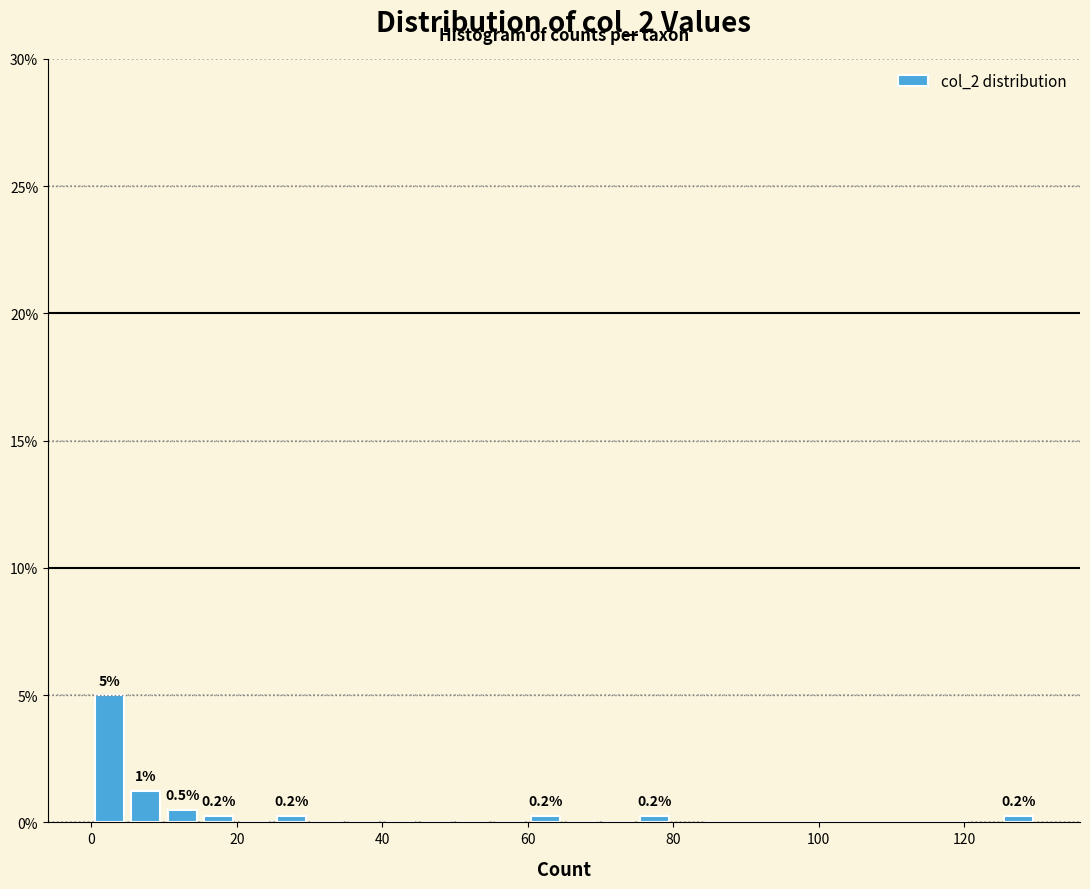

Around what value on the x-axis is the tallest bar? Give the approximate position of its centre, as read against the axis.

2